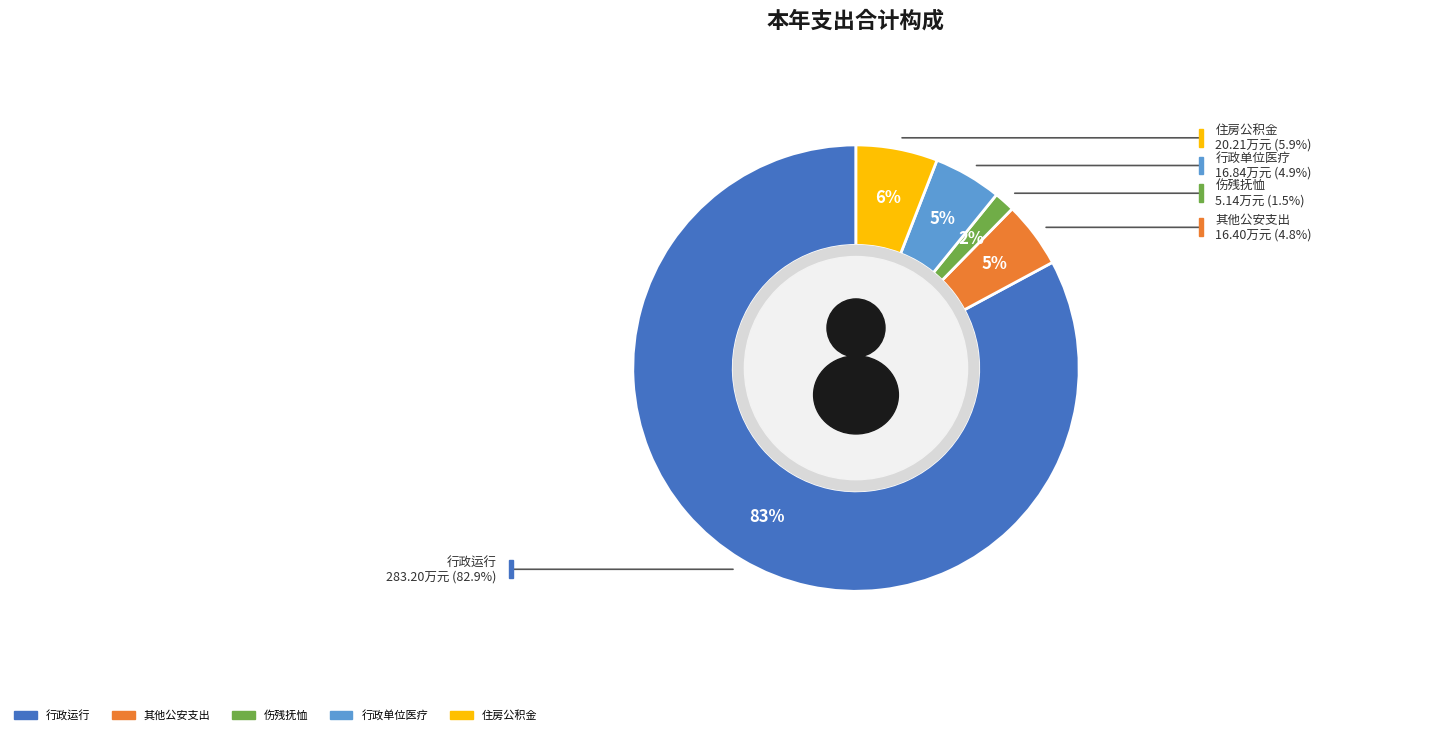

What percentage is NOT represented by 其他公安支出?

95.2%